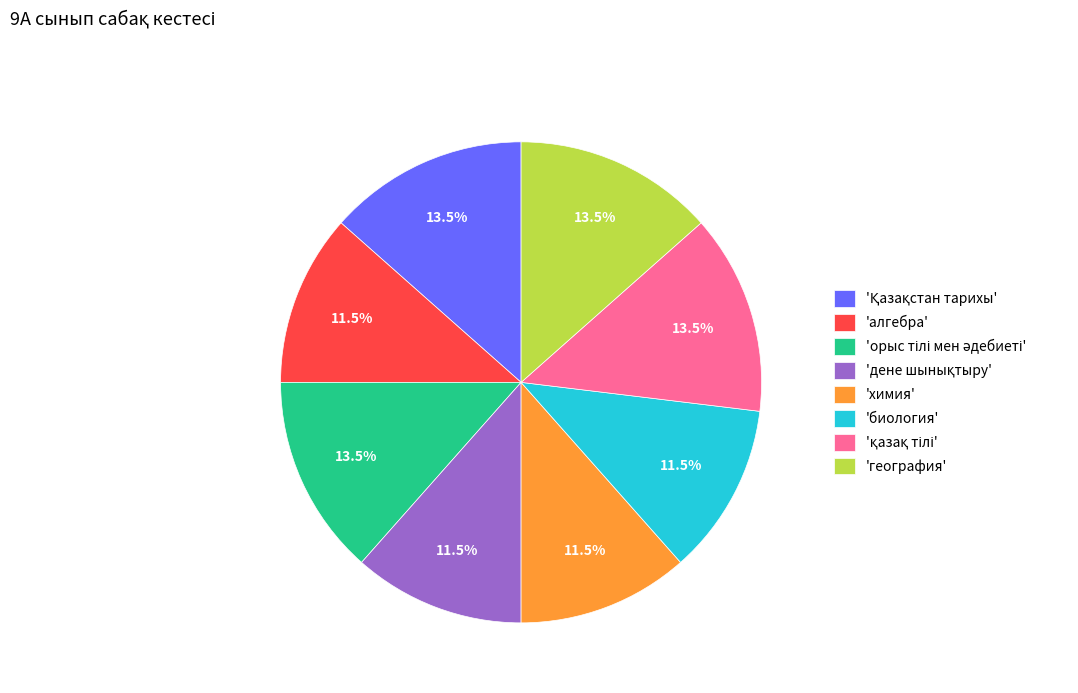

Does any single category account for the majority?

No